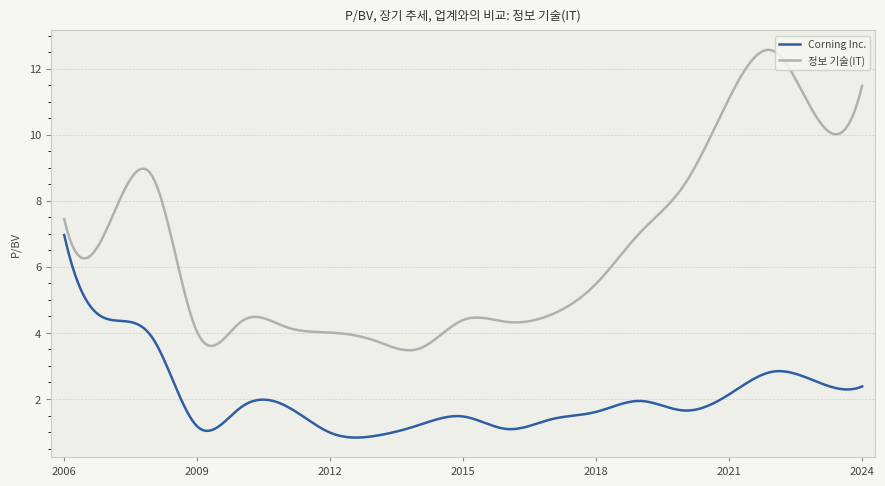

How many lines are shown in the chart?

2